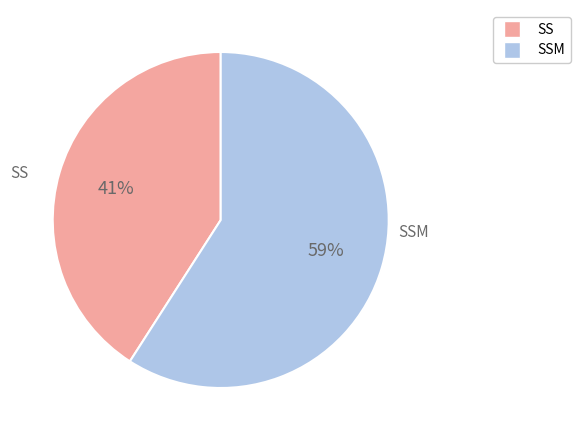

Do SS and SSM together represent more than half of the pie?

Yes